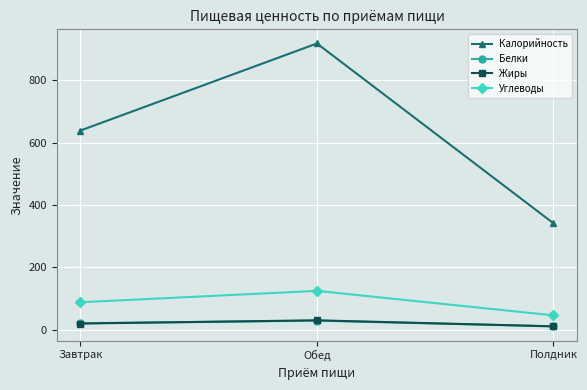

Which series changed the most between Завтрак and Полдник?

Калорийность